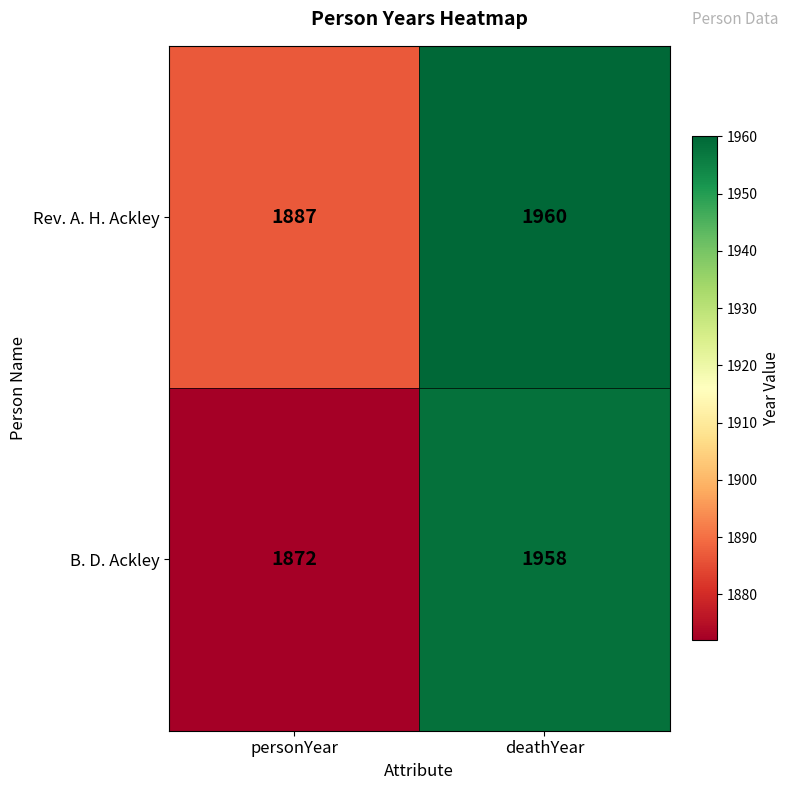

What is the smallest value displayed?

1872